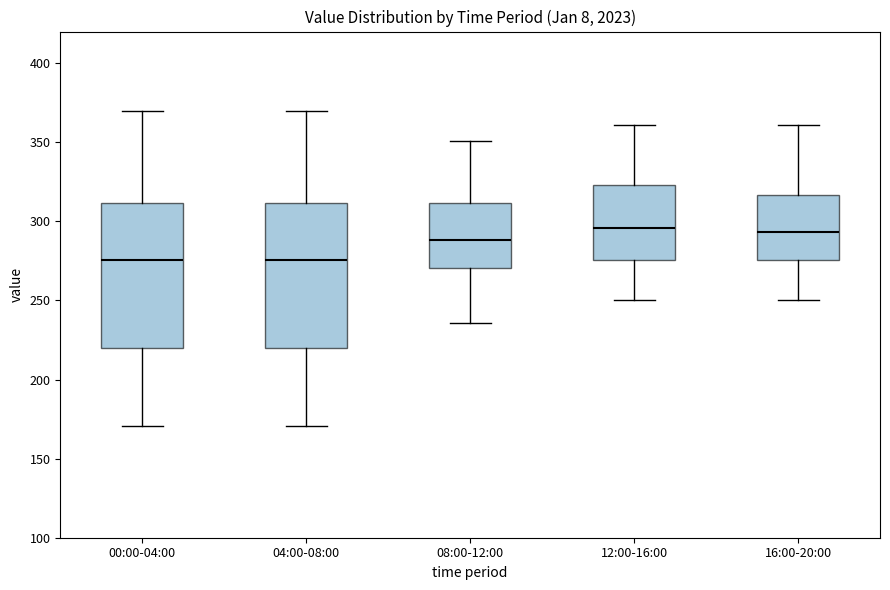

Reading left to right, transcribe this box plot: for each box, give where its median line is, the range the box spans, and where its two whiskers end, as read against the y-axis. The values are not printed on the chart, so give them approximately, as read against the axis.

00:00-04:00: median 275, box 220 to 310, whiskers 170 to 370
04:00-08:00: median 275, box 220 to 310, whiskers 170 to 370
08:00-12:00: median 290, box 270 to 310, whiskers 235 to 350
12:00-16:00: median 295, box 275 to 325, whiskers 250 to 360
16:00-20:00: median 295, box 275 to 315, whiskers 250 to 360